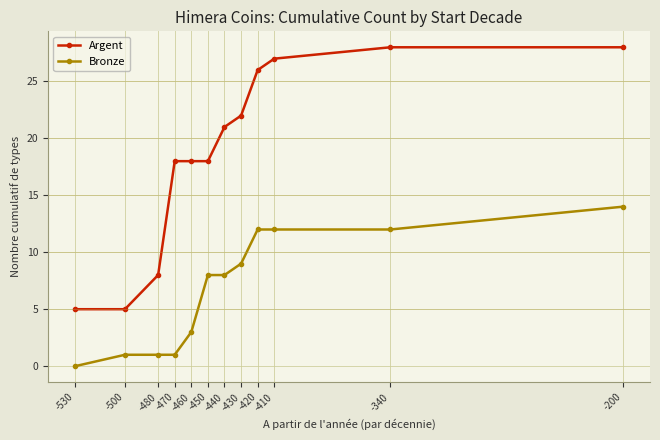

True or false: Bronze has a value of 2 at -430.

False